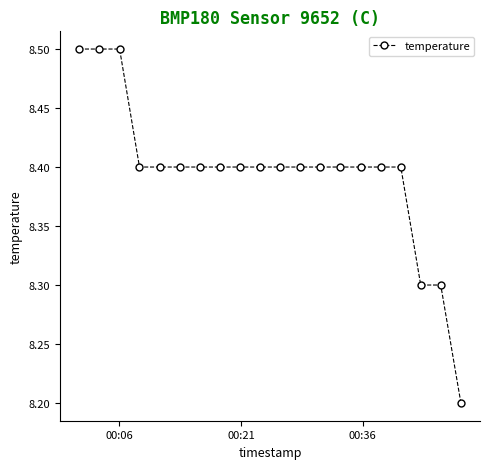

What is the maximum value shown in the chart?

8.5